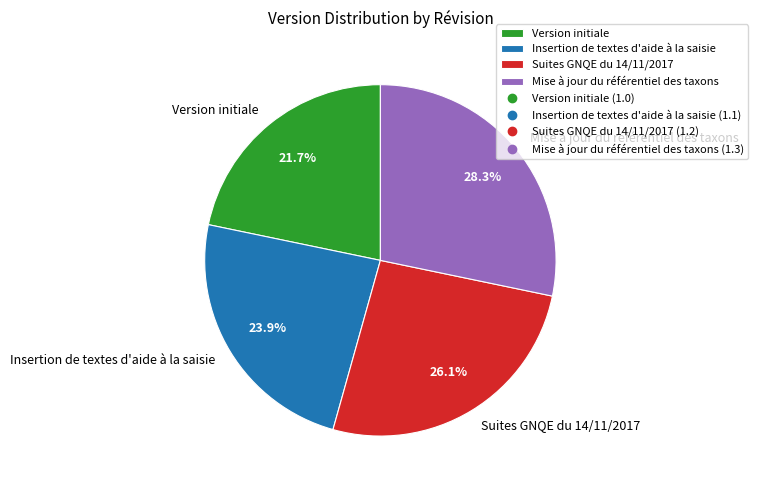

Is Suites GNQE du 14/11/2017 the majority of the pie?

No